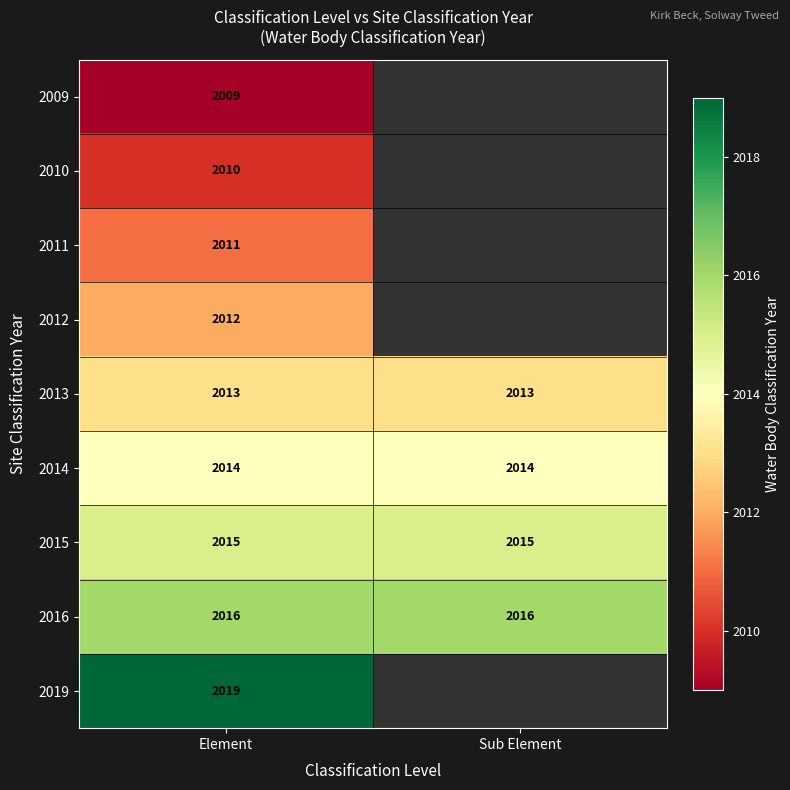

What is the sum of all 2016 values?

4032